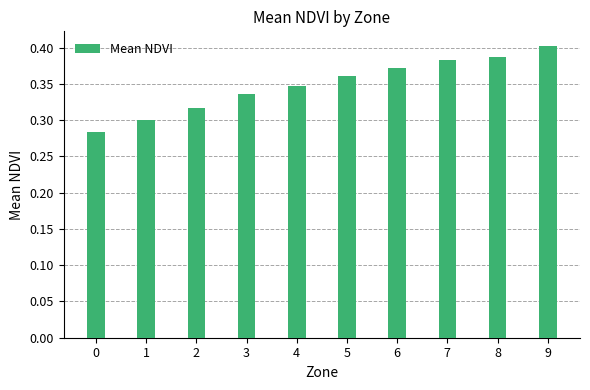

What is the sum of the values at 0 and 8?

0.7